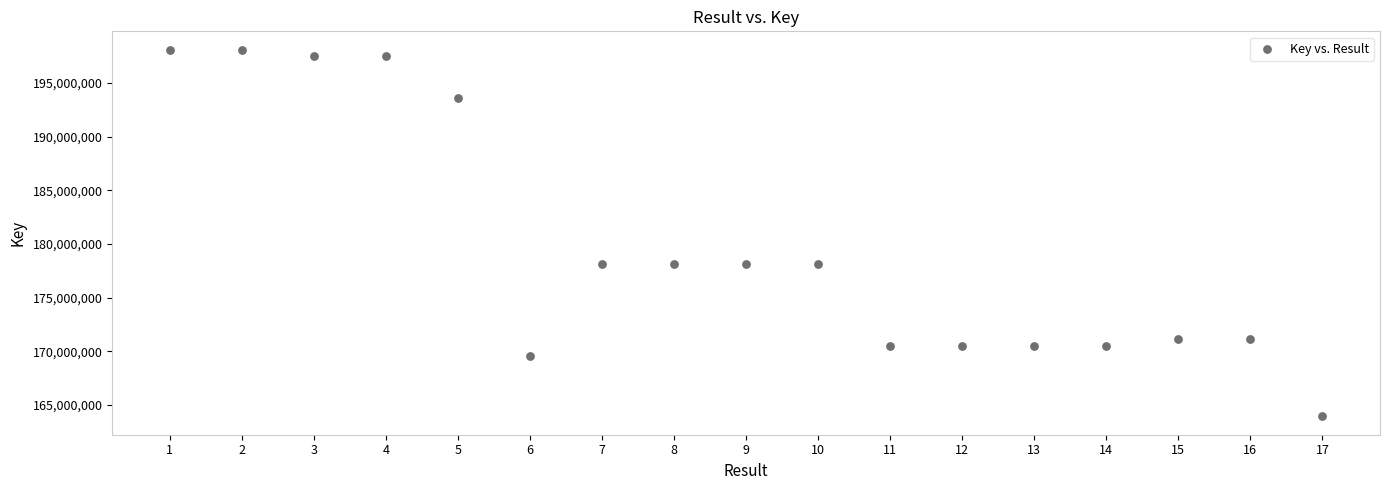

What is the range of X values (max minus min)?

16